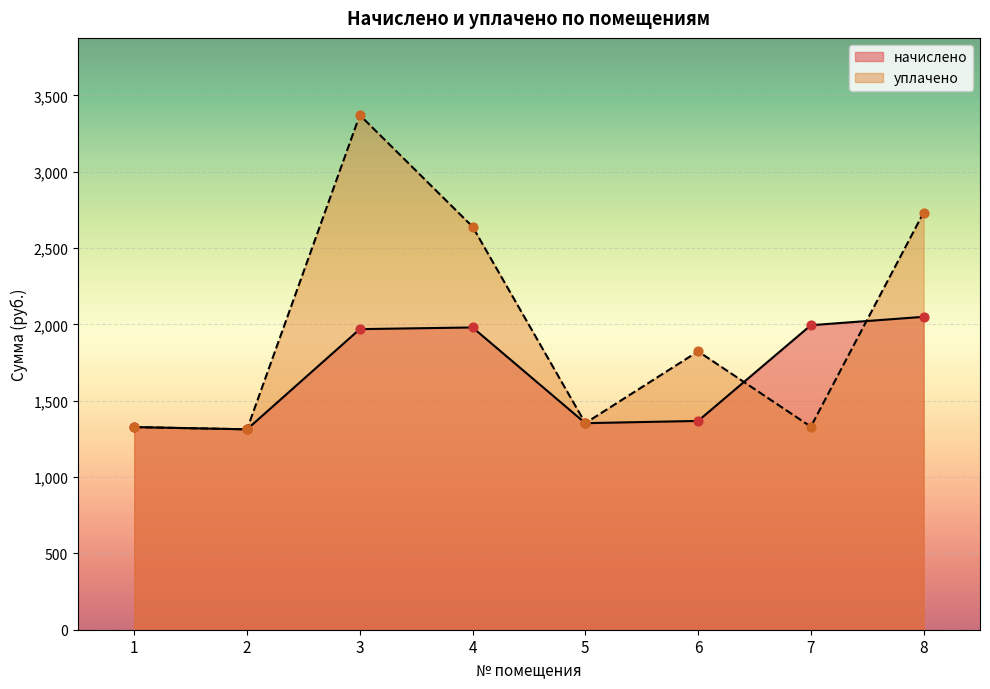

Which series contains the lowest Y value?

начислено